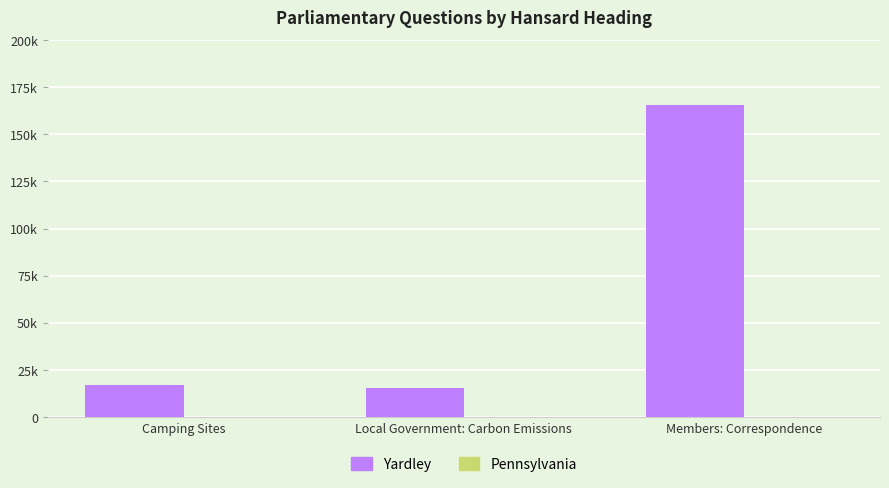

What is the spread (max minus min) of values at Camping Sites?

16999